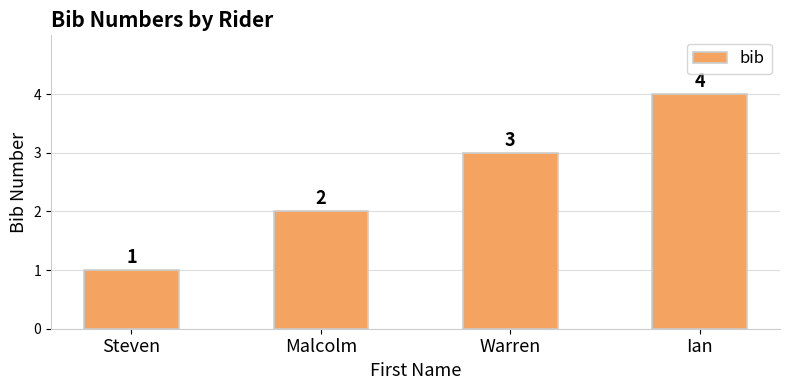

True or false: the data shows 2 at Malcolm.

True